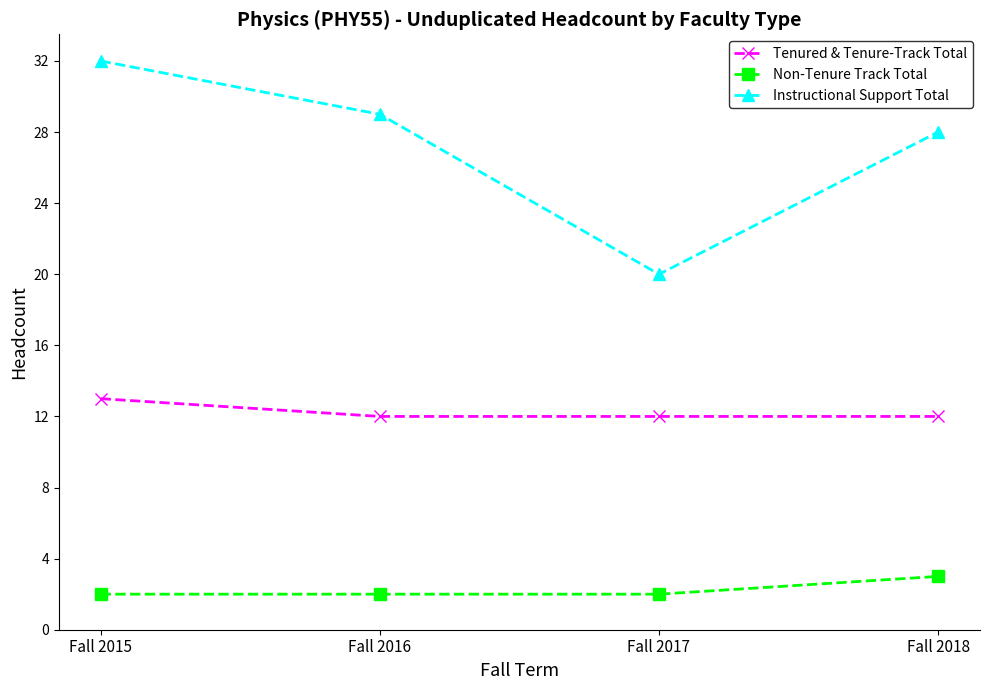

Rank the series by their maximum value, from highest to lowest.

Instructional Support Total, Tenured & Tenure-Track Total, Non-Tenure Track Total